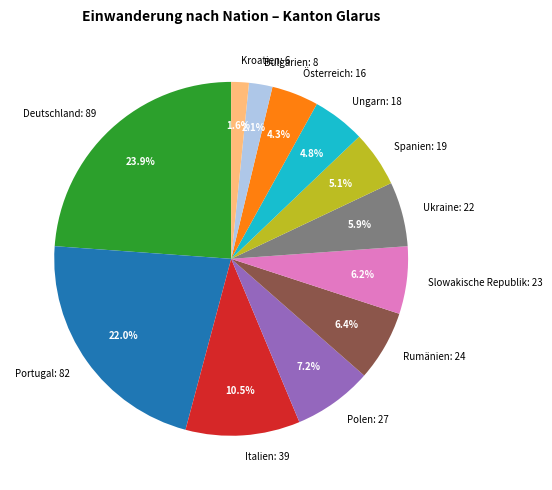

What portion of the pie excludes Deutschland?

76.1%